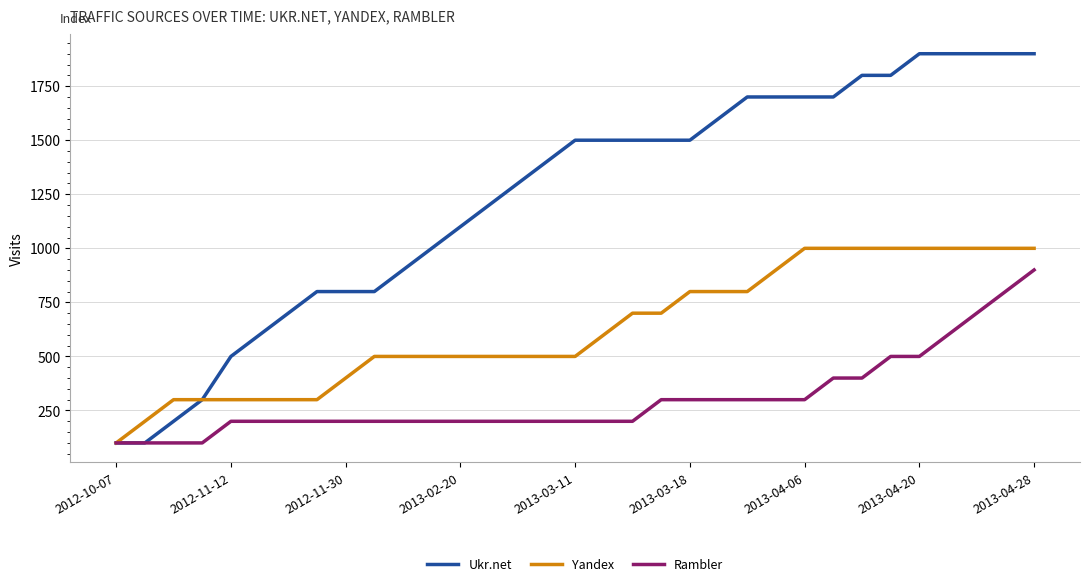

List the series in order of their peak value, lowest first.

Rambler, Yandex, Ukr.net